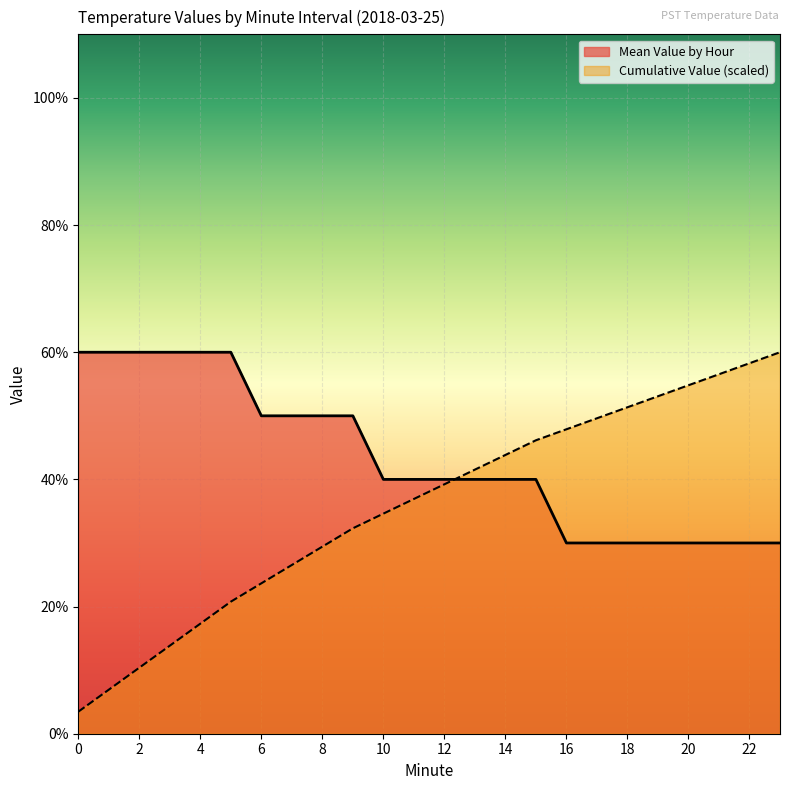

What is the total value across all series at 22?

0.9